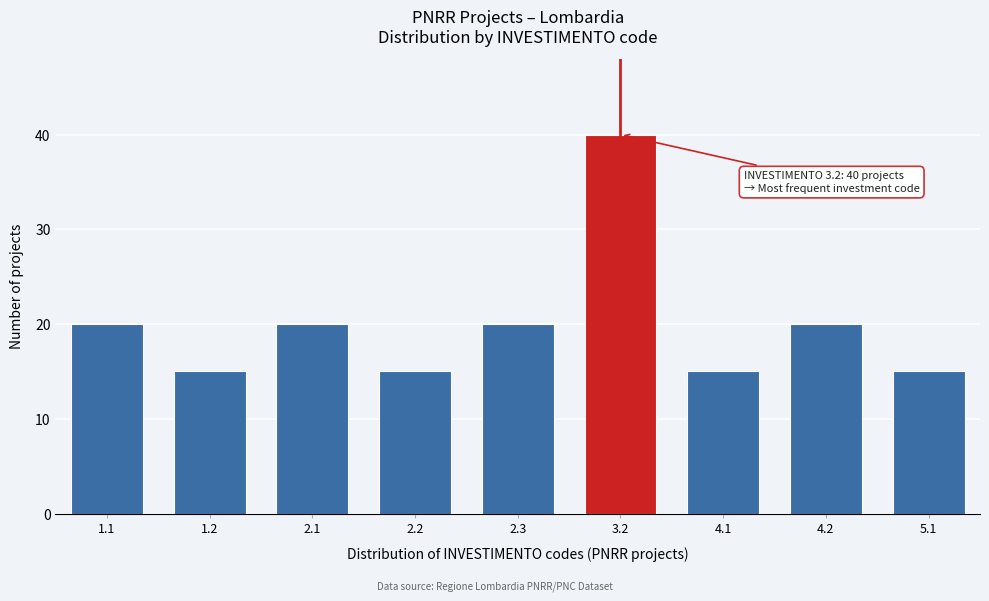

Reading left to right, transcribe all the data shown in this chart.

20	15	20	15	20	40	15	20	15